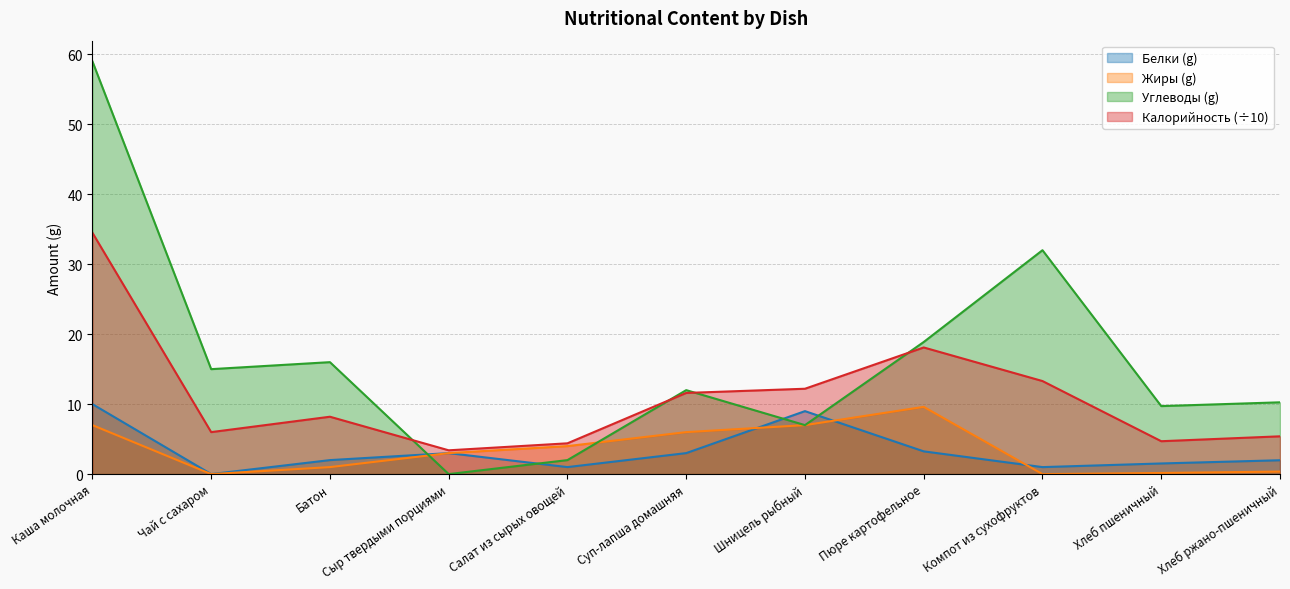

How many times do Углеводы and Белки cross each other?

4